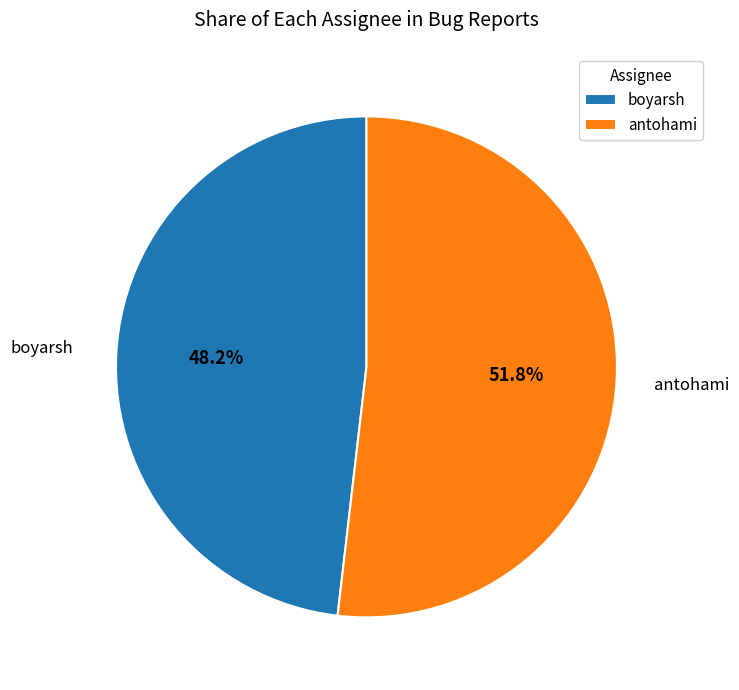

What percentage is the boyarsh slice, to the nearest percent?

48%